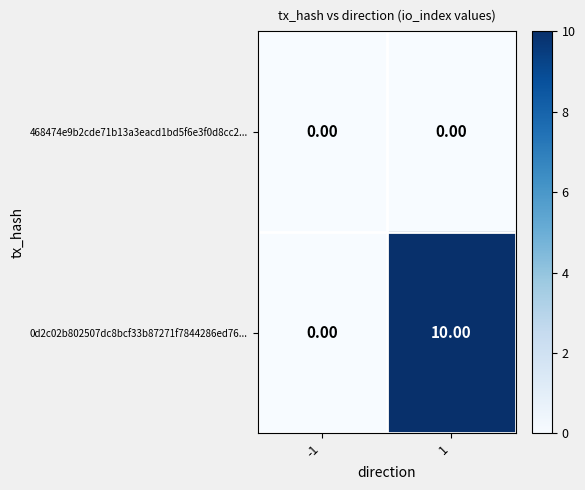

At 1, list the series in order from smallest to largest.

468474e9b2cde71b13a3eacd1bd5f6e3f0d8cc2..., 0d2c02b802507dc8bcf33b87271f7844286ed76...